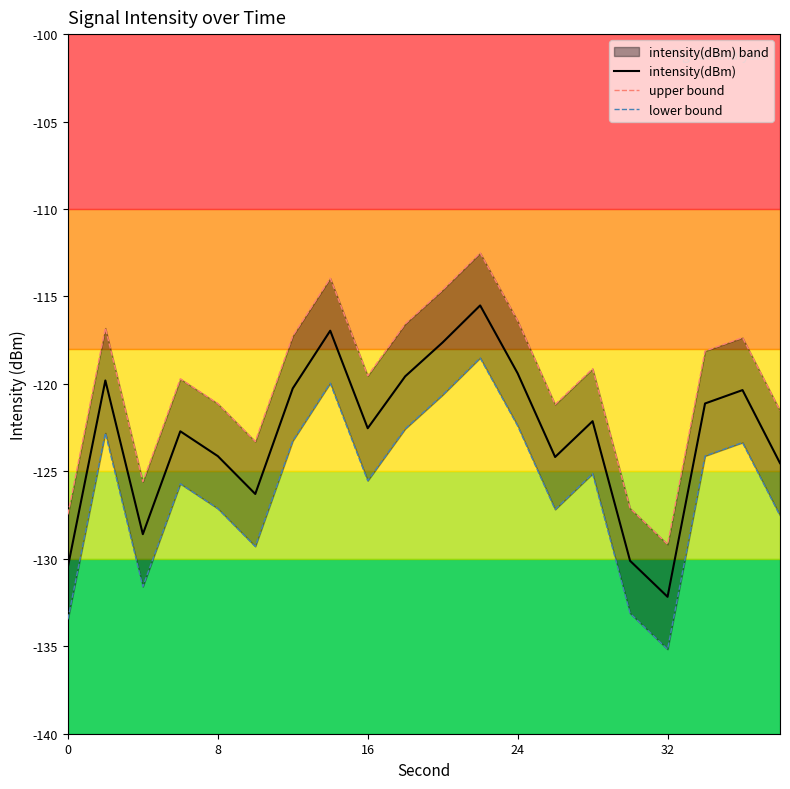

The intensity(dBm) series shows -119.4 at 24. True or false?

True